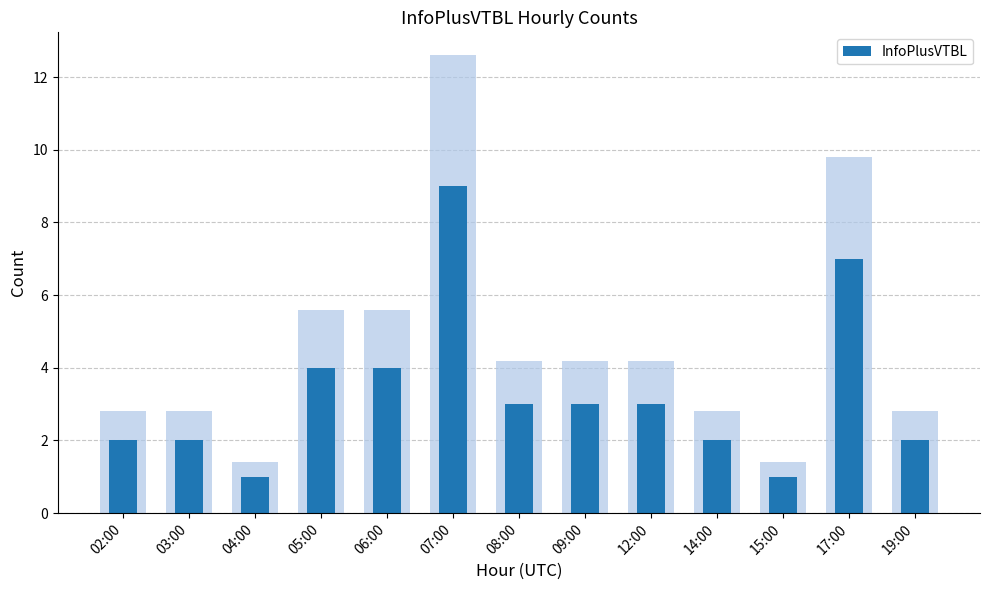

Are the bars horizontal?

No